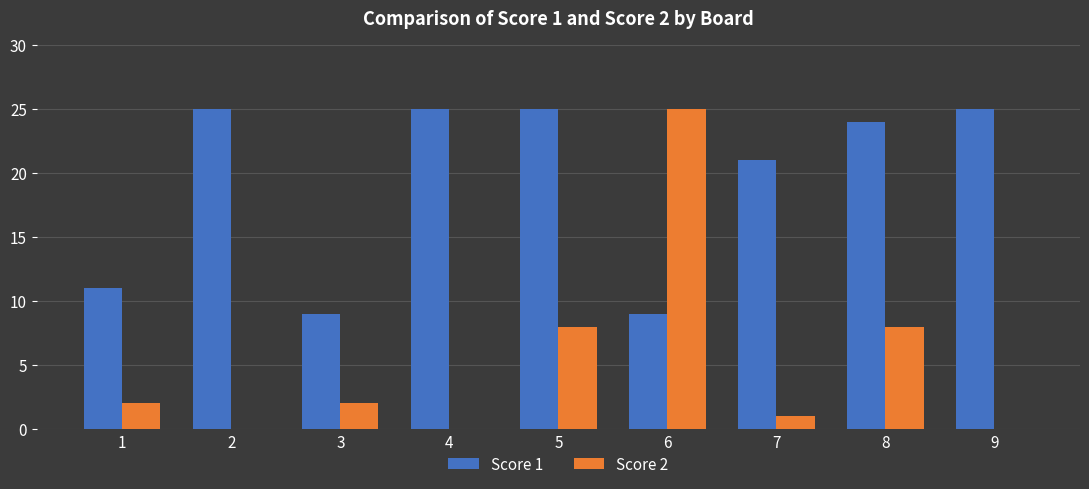

The Score 2 series shows 8 at 8. True or false?

True